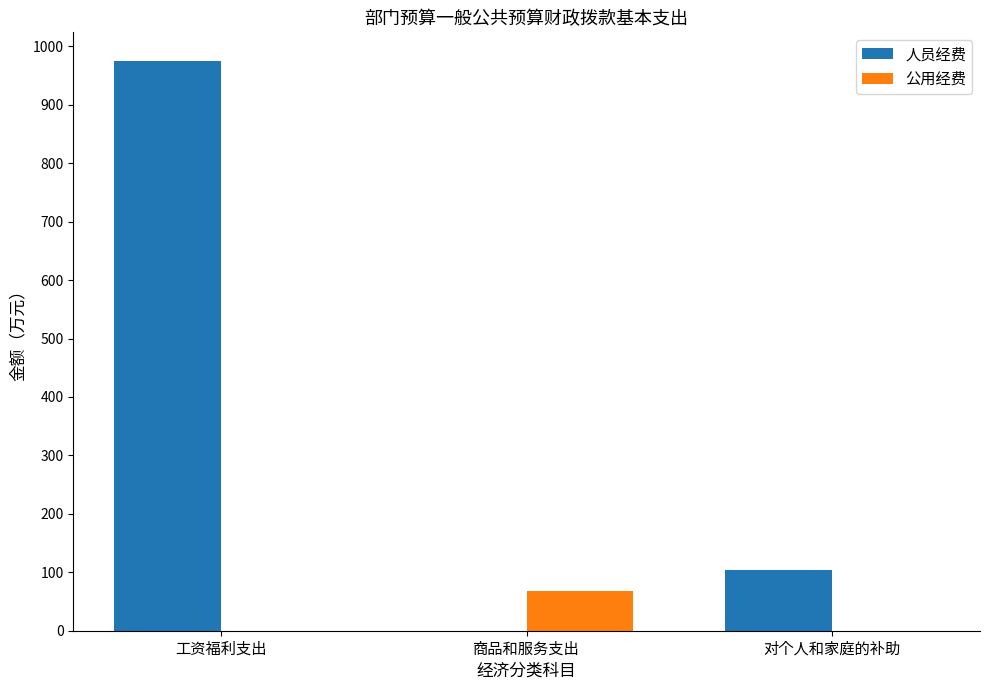

Are the bars grouped side by side (vs. stacked)?

Yes